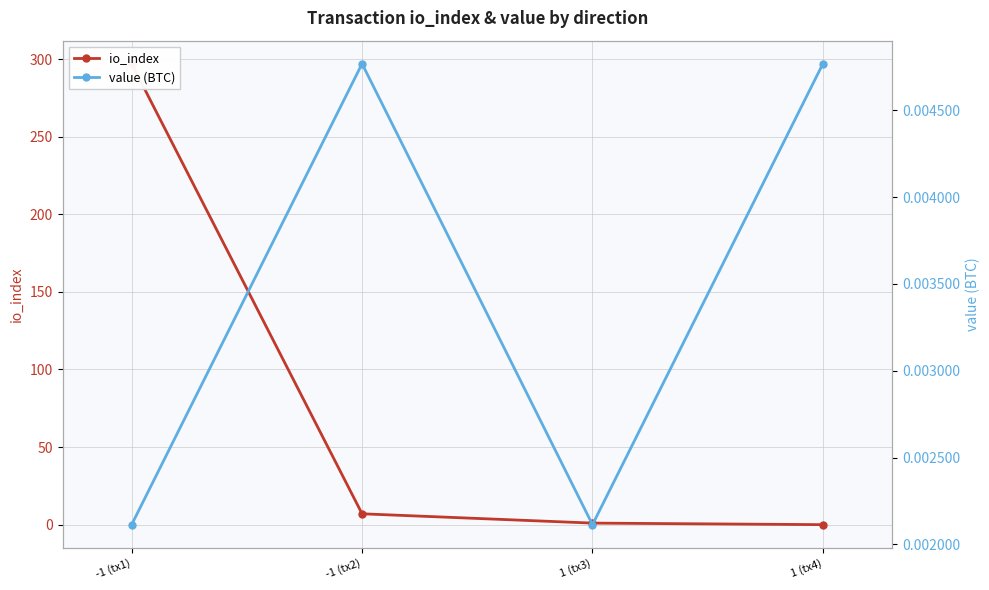

Which has a higher value, 1 (tx4) or -1 (tx1)?

-1 (tx1)